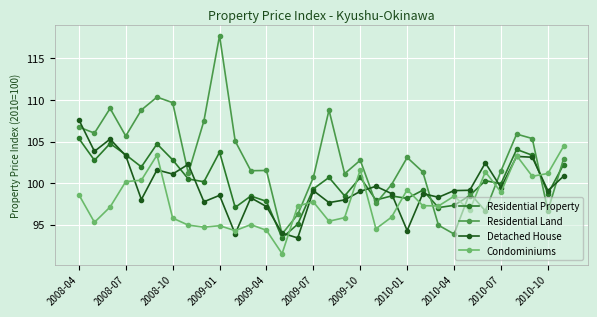

How many categories are shown in the chart?

32